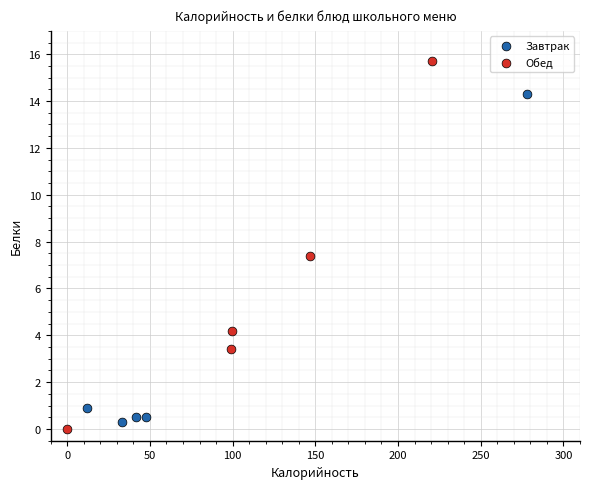

Which series reaches the maximum Y coordinate?

Обед